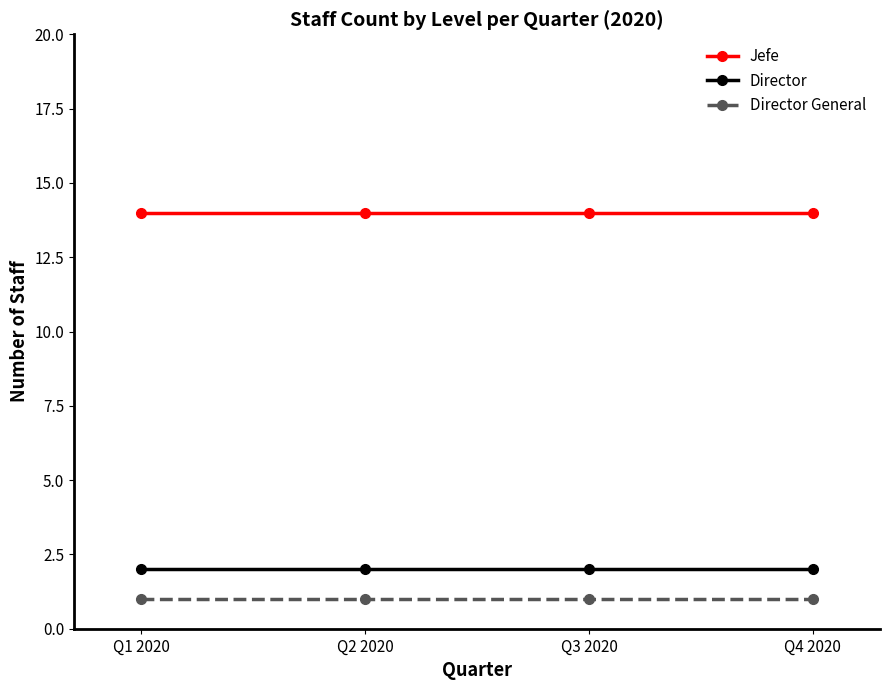

What is the sum of the Director General values at Q2 2020 and Q4 2020?

2